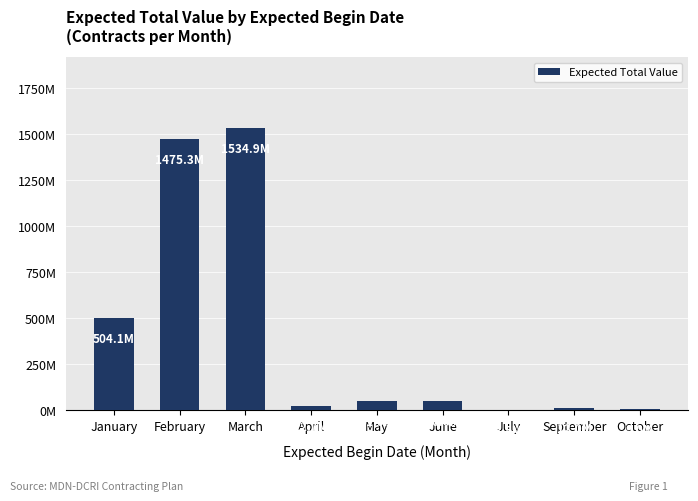

What is the sum of all values?

3662.5